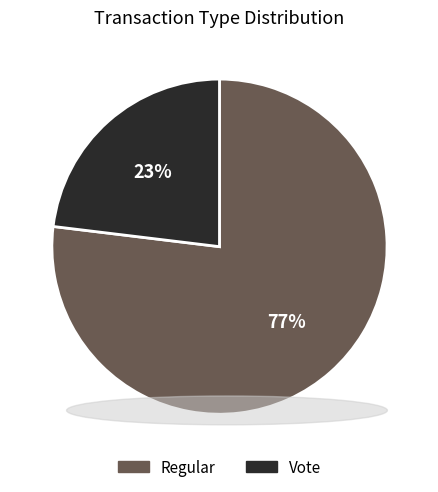

Combined, do Vote and Regular account for over 50%?

Yes